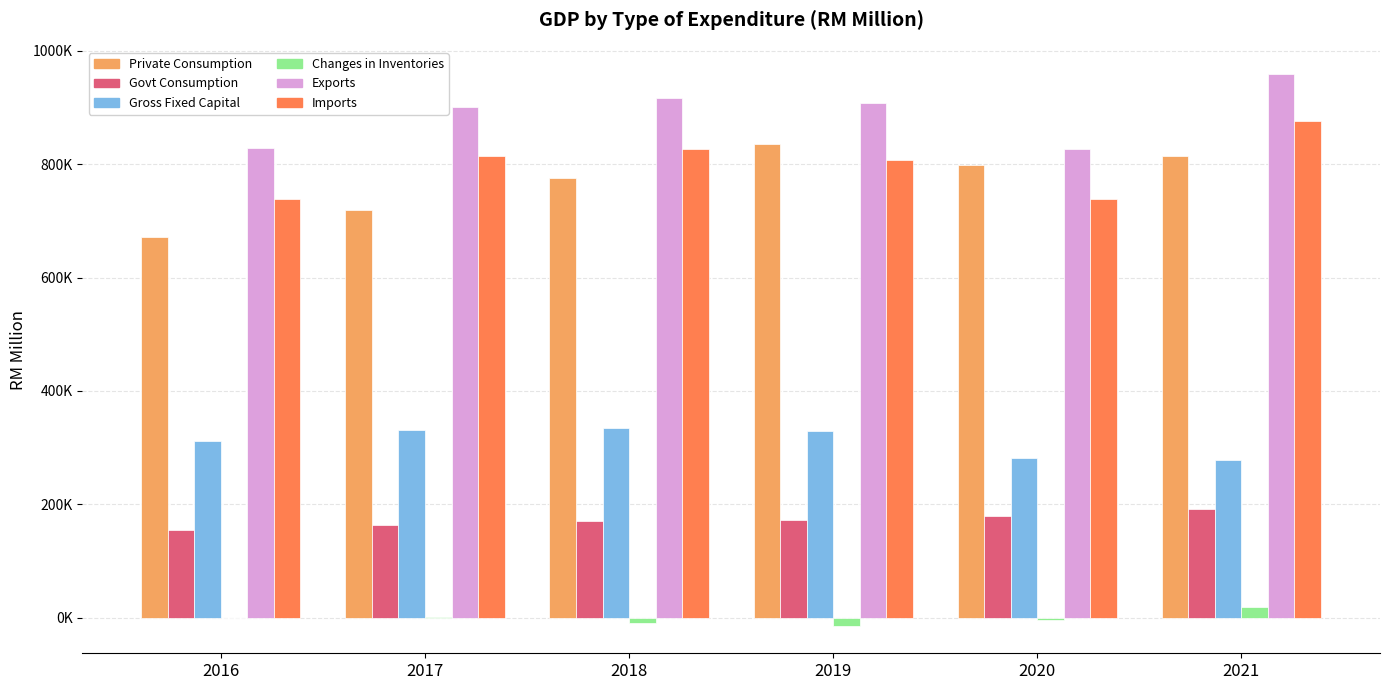

The value of Exports of Goods and Services at 2016 is 828155.3. True or false?

True